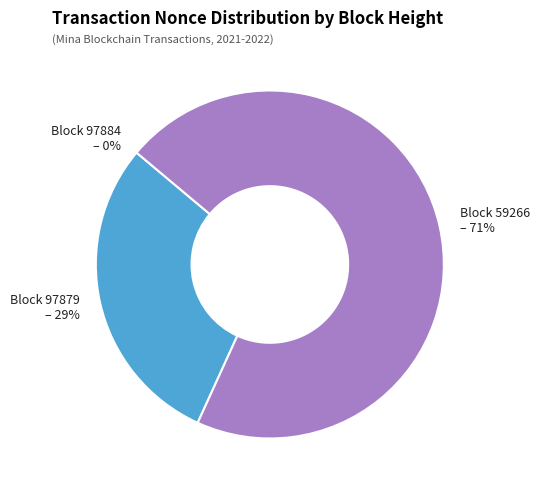

To the nearest percent, what is the difference between the largest and smallest slice percentages?

71%